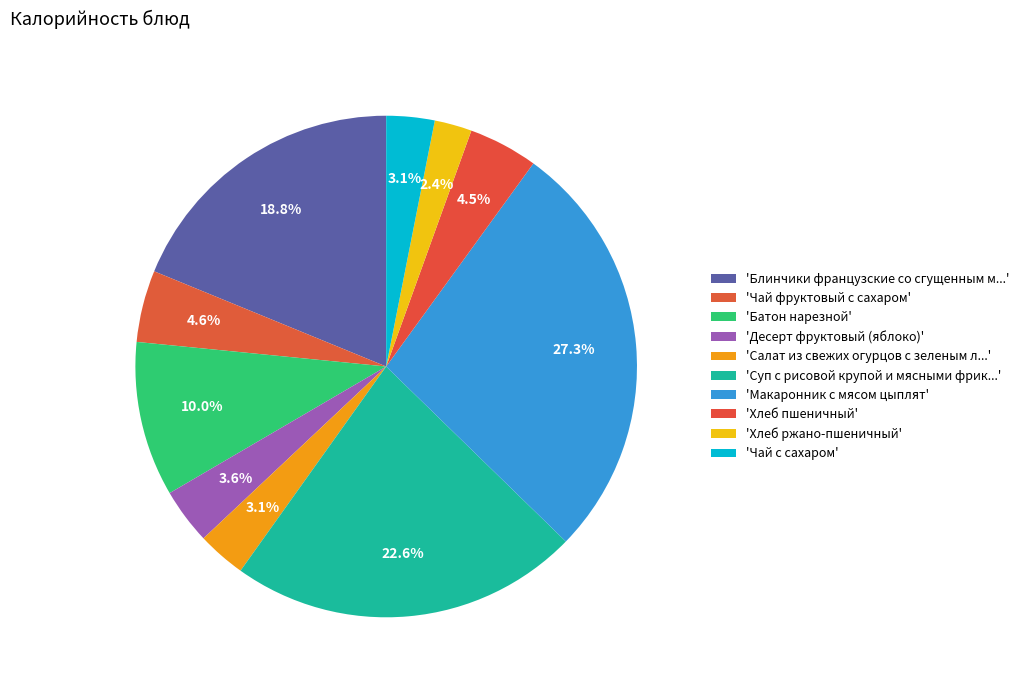

How many segments does this pie chart have?

10